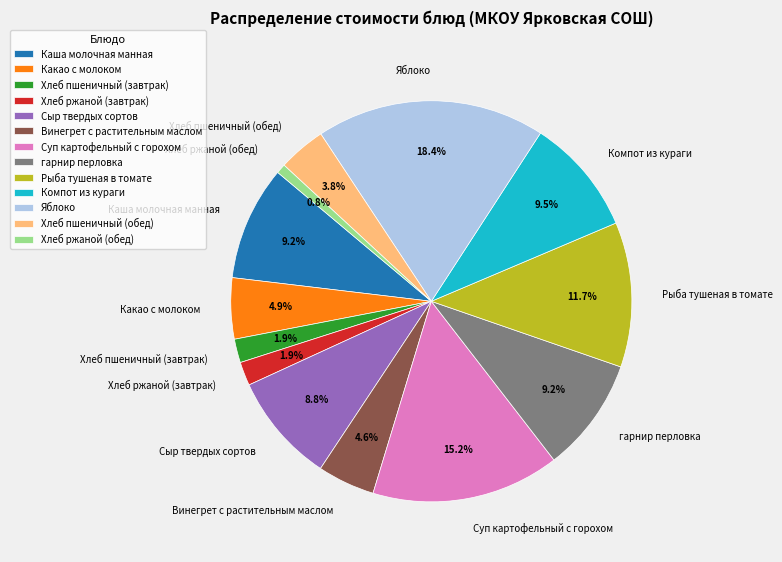

What percentage is the Хлеб ржаной (обед) slice, to the nearest percent?

1%